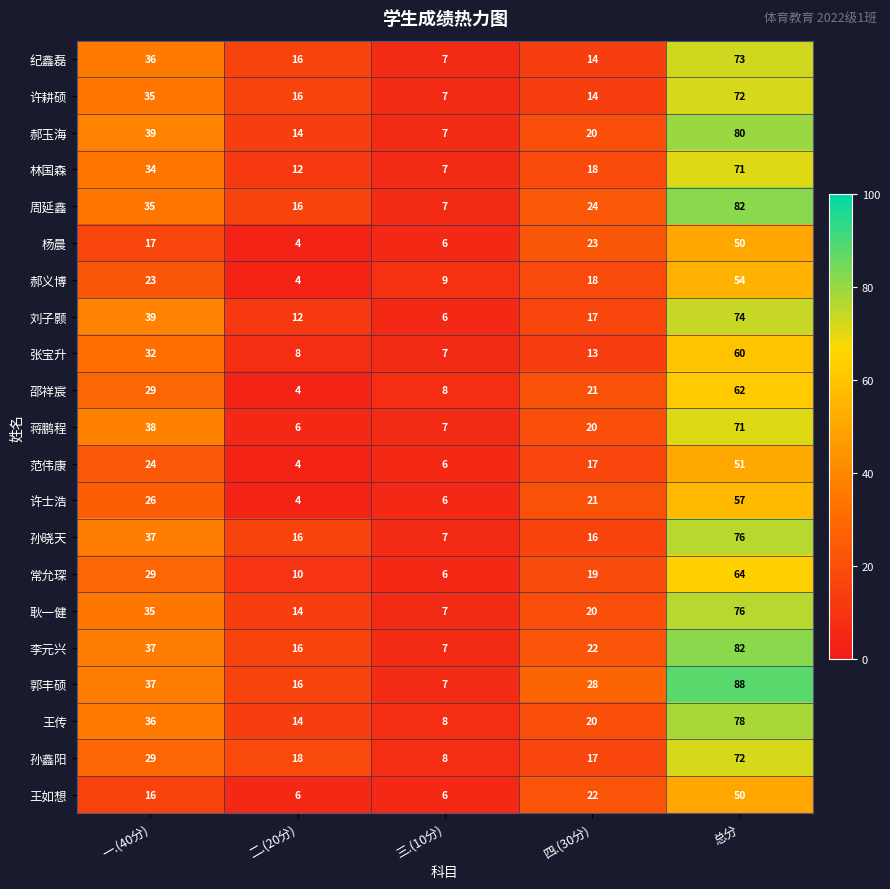

List the labels in order of 王传 value, largest first.

总分, 一.(40分), 四.(30分), 二.(20分), 三.(10分)